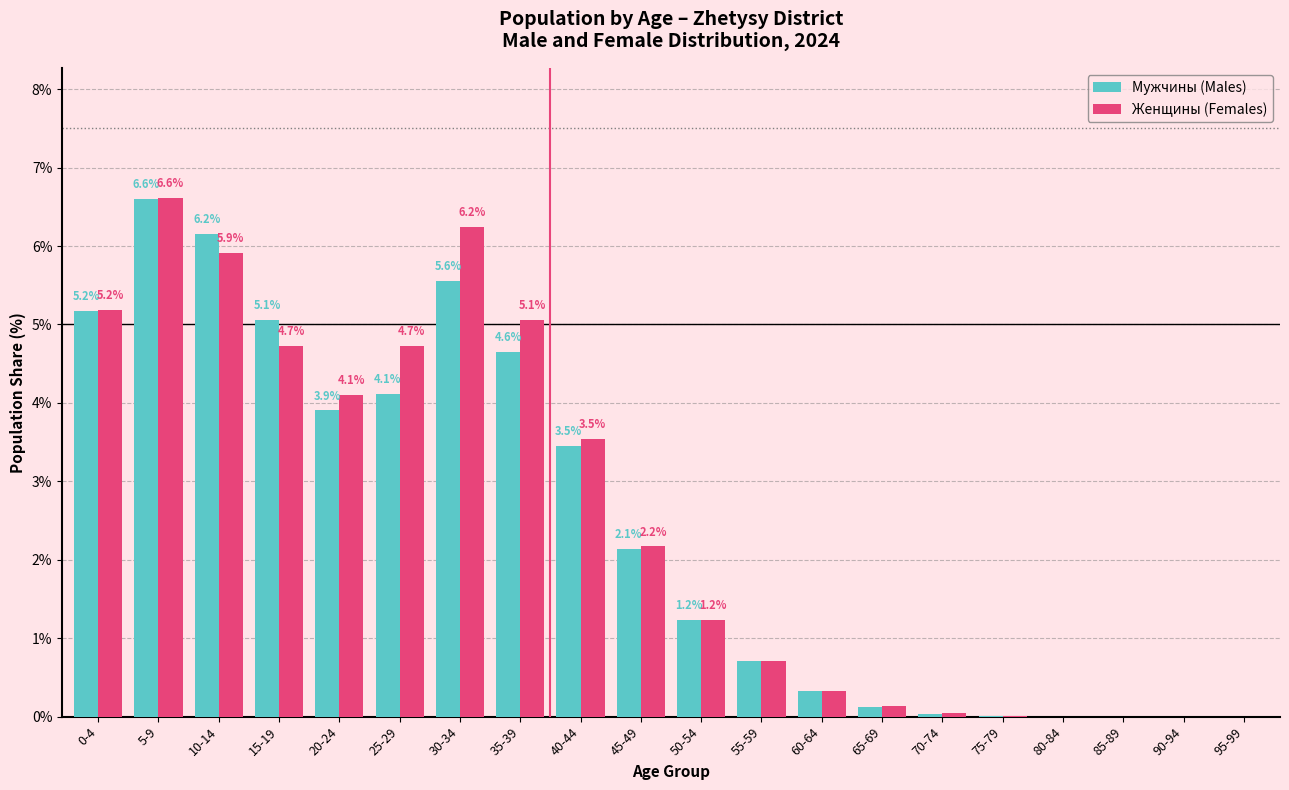

Which series has the largest total across all categories?

Женщины (Females)